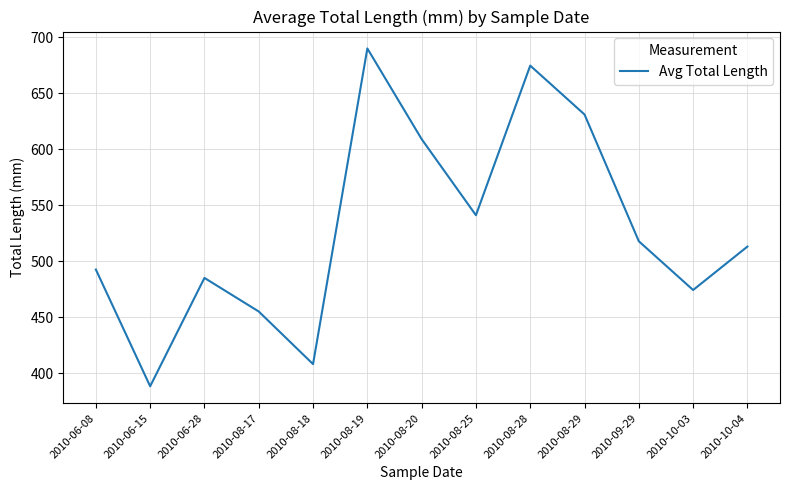

At which category does the chart reach its peak across all series?

2010-08-19